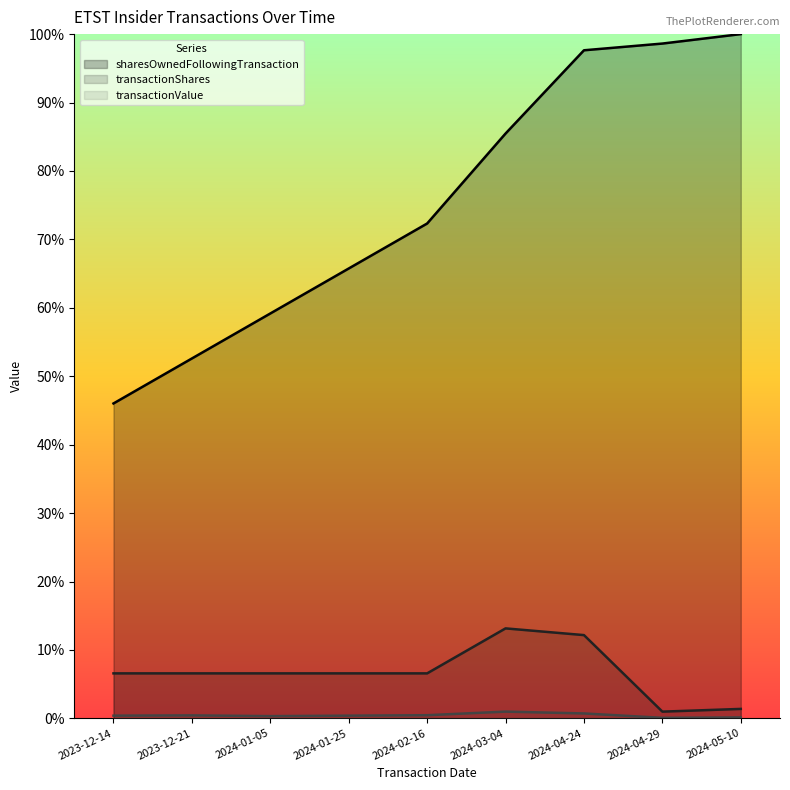

At which category does the chart reach its minimum across all series?

2024-04-29